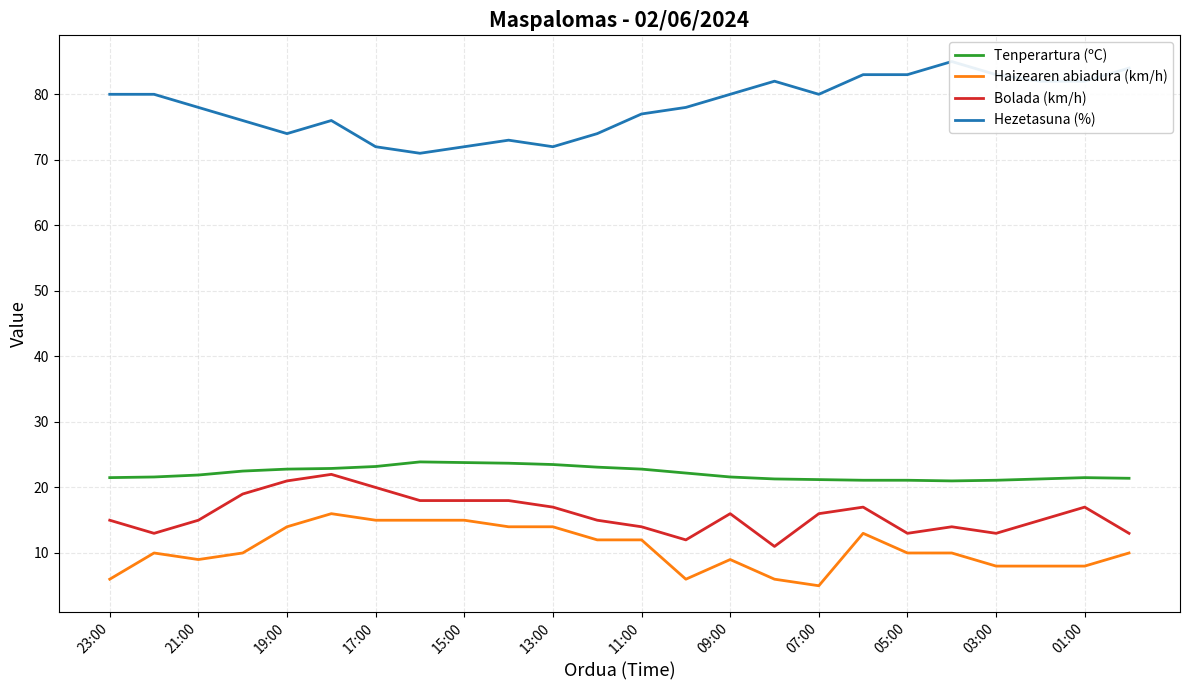

What is the lowest value of the Haizearen abiadura (km/h) series?

5.0